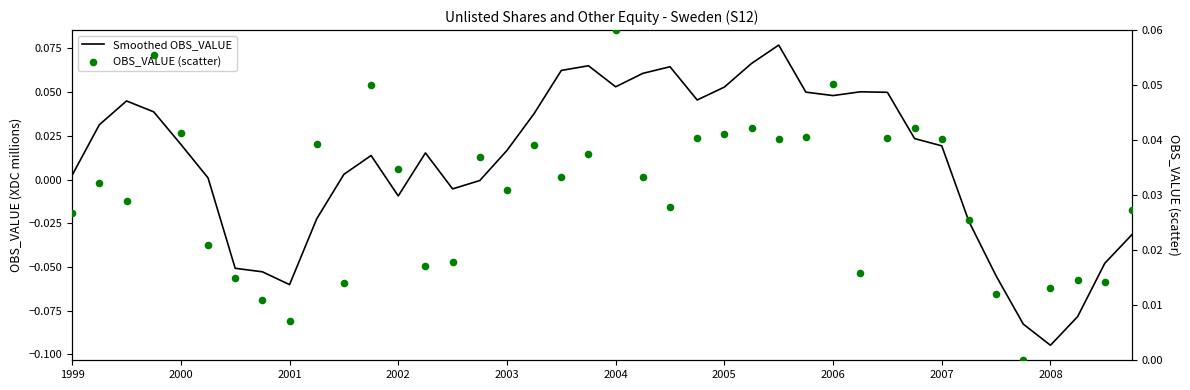

Is the value of Smoothed OBS_VALUE at 2003 greater than the value of OBS_VALUE (scatter) at 13?

Yes